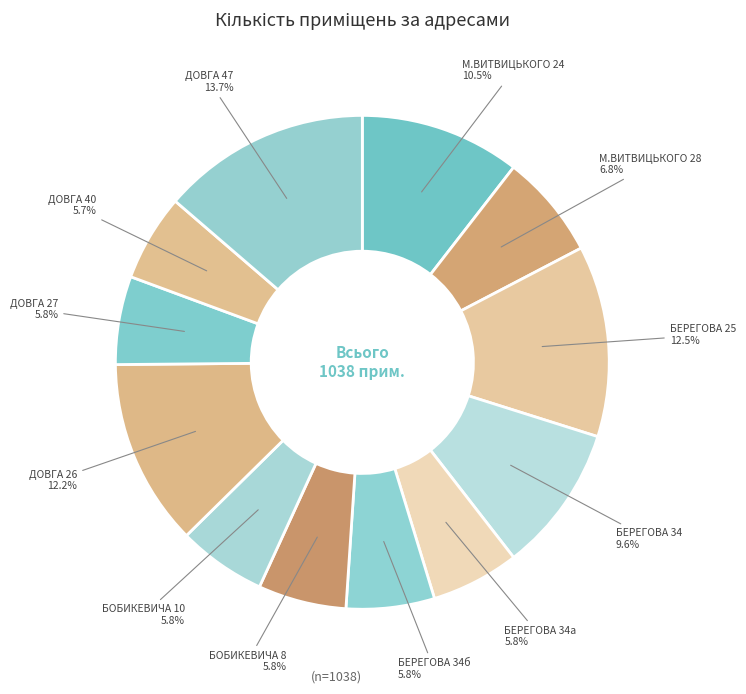

How many slices are in this pie chart?

12